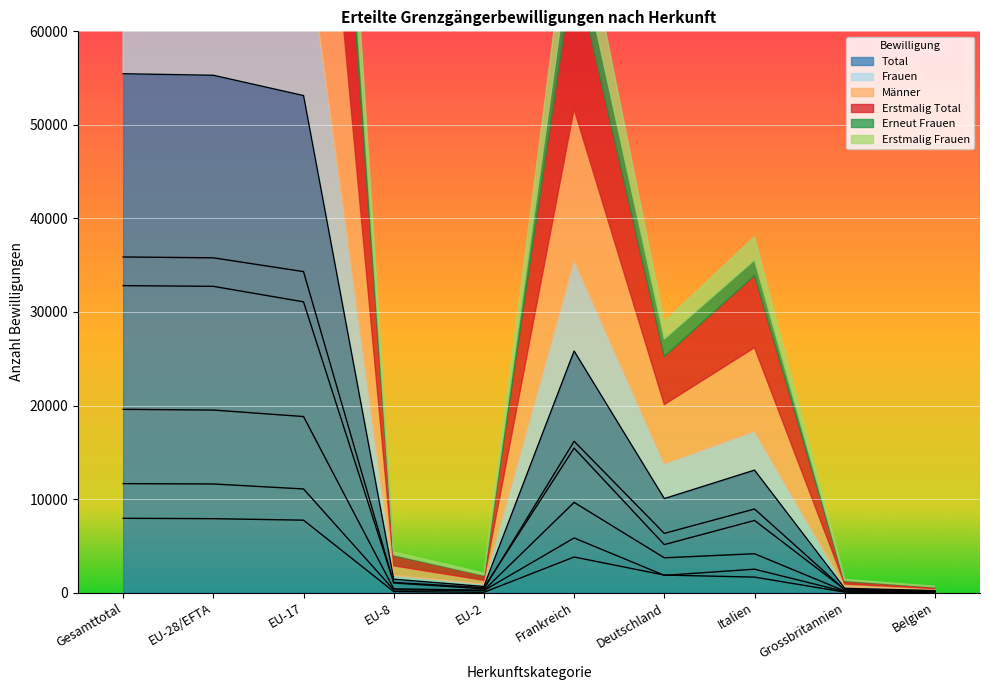

What is the sum of the Frauen values at EU-2 and Grossbritannien?

414